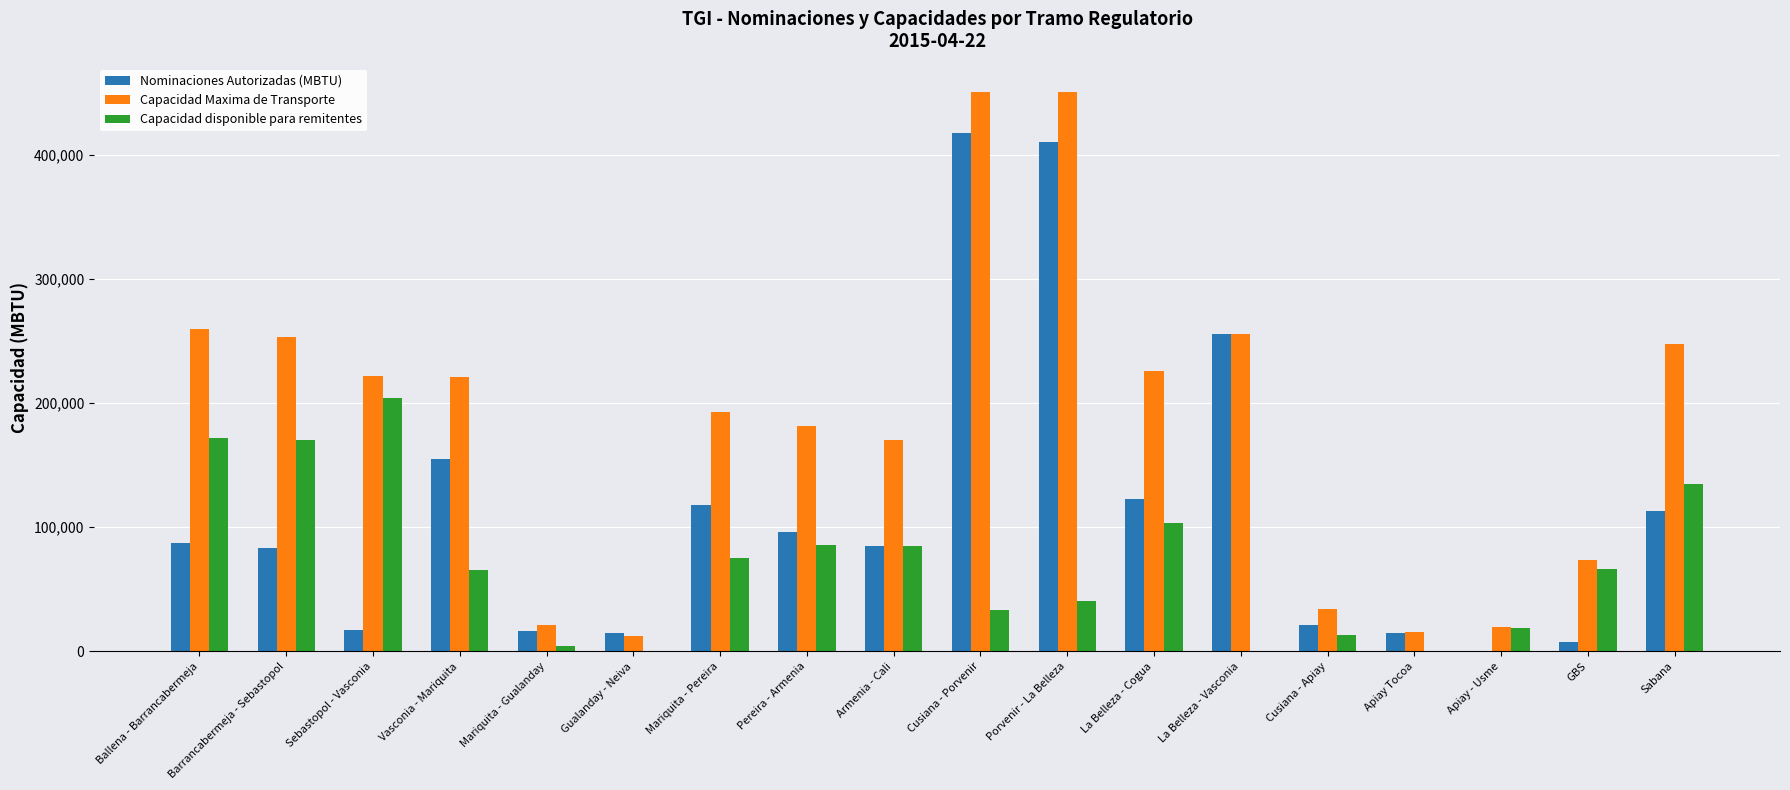

Where is Nominaciones Autorizadas (MBTU) nearest to the value 208730?

La Belleza - Vasconia